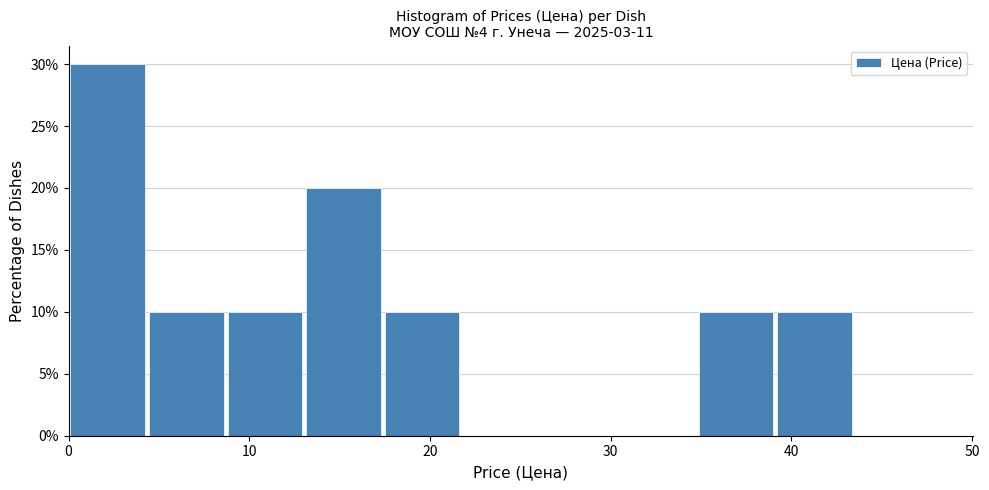

Over which range of the x-axis is the bar tallest?

0 to 4